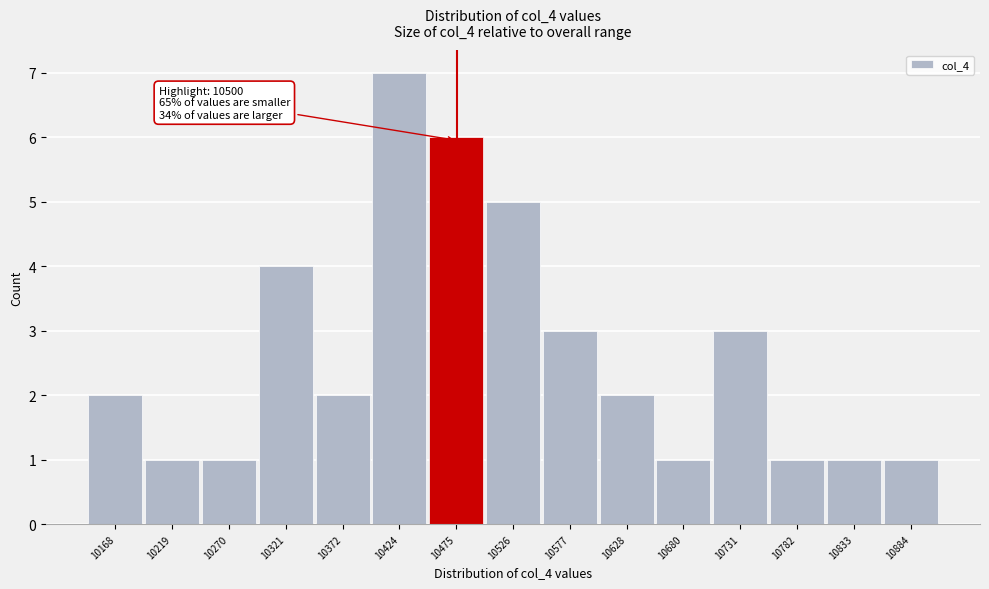

Reading left to right, what are all the values shown in this chart?

10168=2	10219=1	10270=1	10321=4	10372=2	10424=7	10475=6	10526=5	10577=3	10628=2	10680=1	10731=3	10782=1	10833=1	10884=1